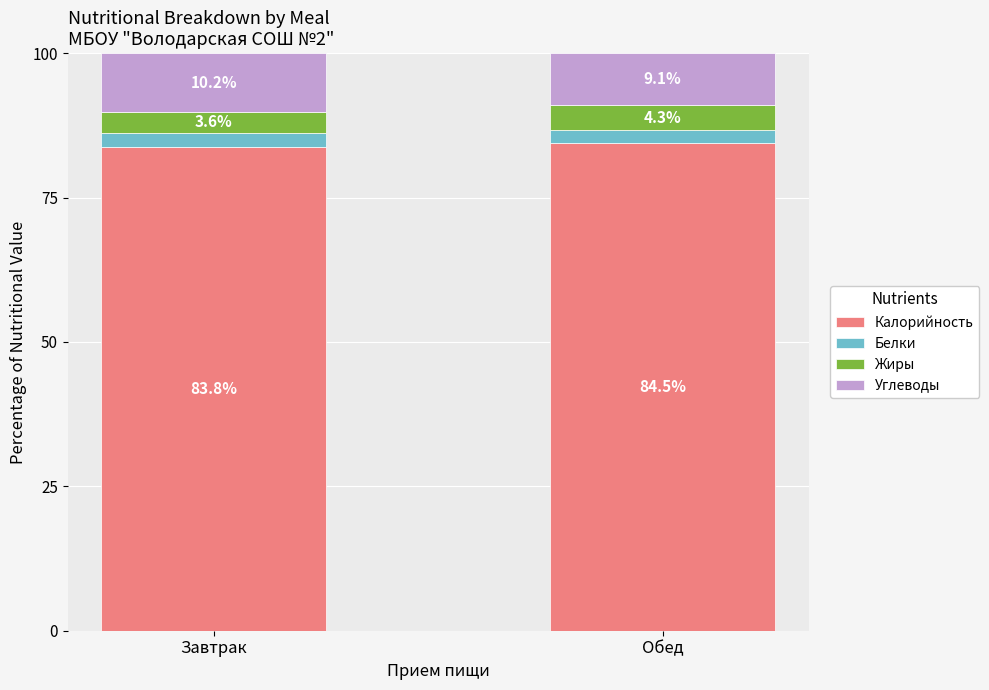

True or false: Калорийность has a value of 144.5 at Завтрак.

False